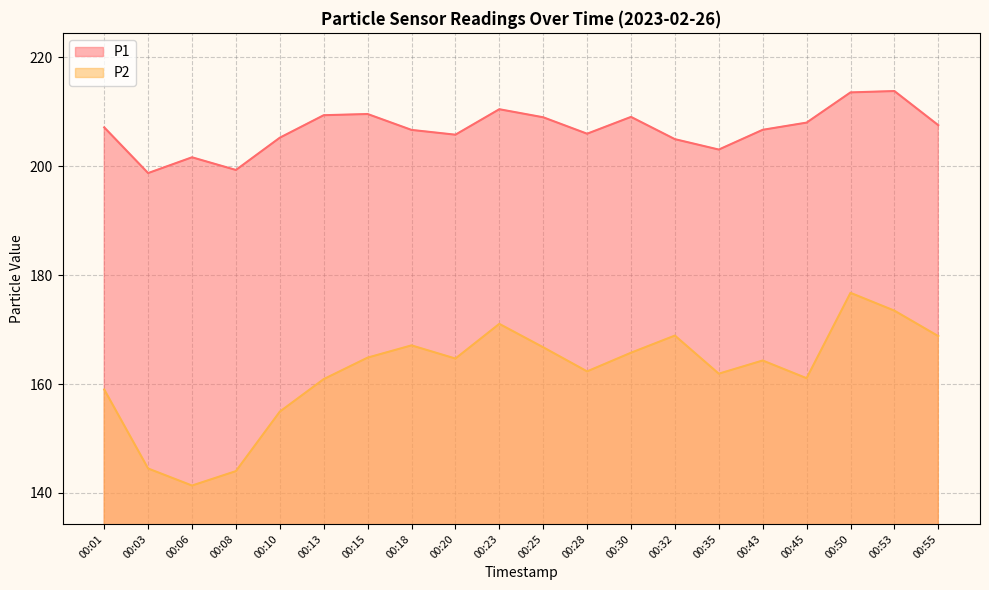

How many interior local peaks does the P1 series have?

5